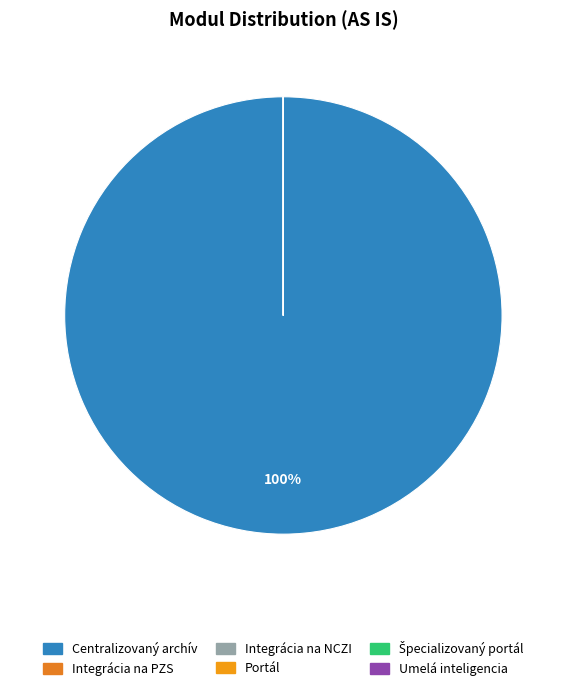

What is the smallest slice in the pie chart?

Integrácia na PZS